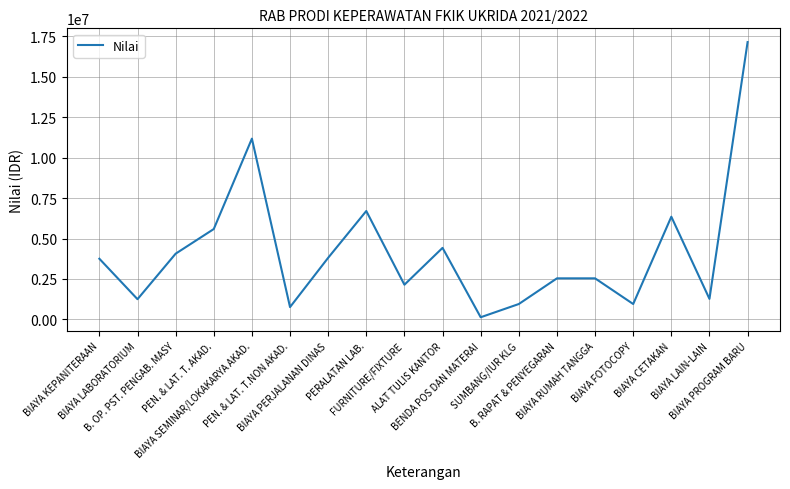

What is the greatest value displayed?

17137233.8